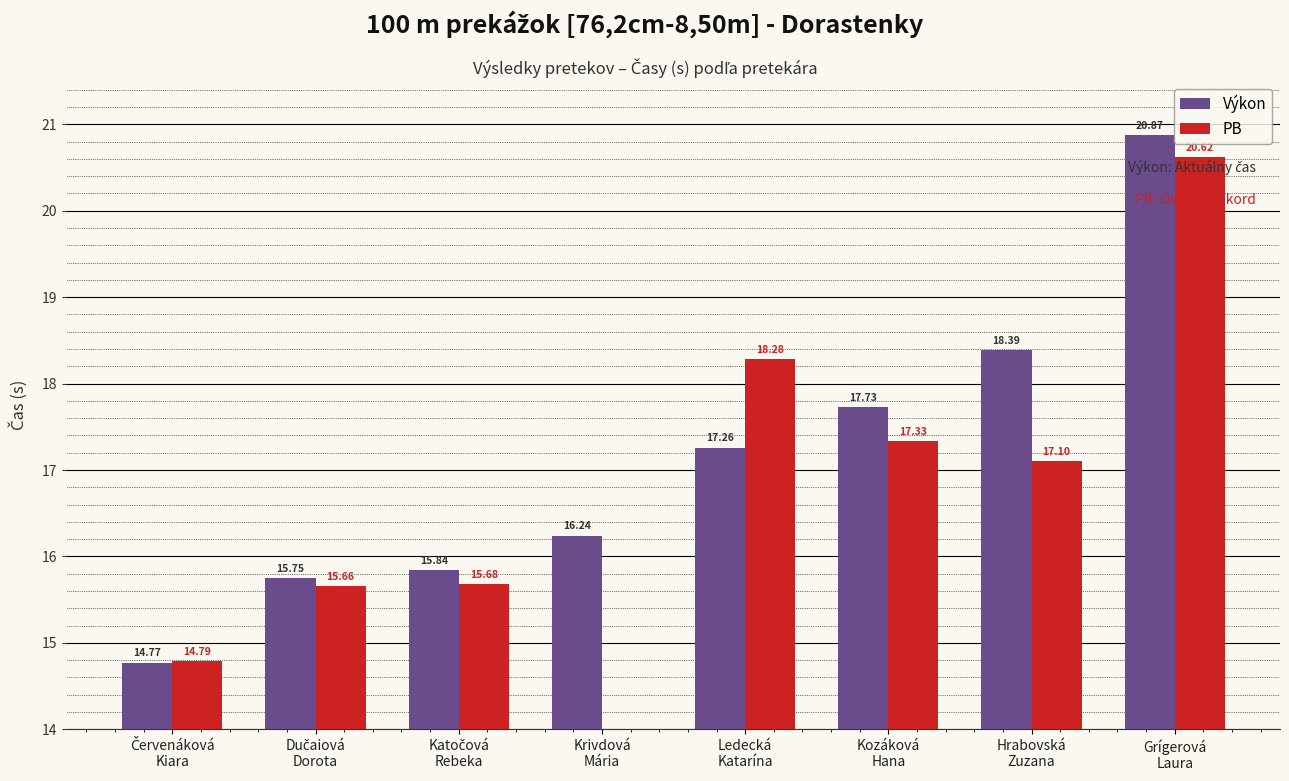

Which series changed the most between Červenáková
Kiara and Ledecká
Katarína?

PB